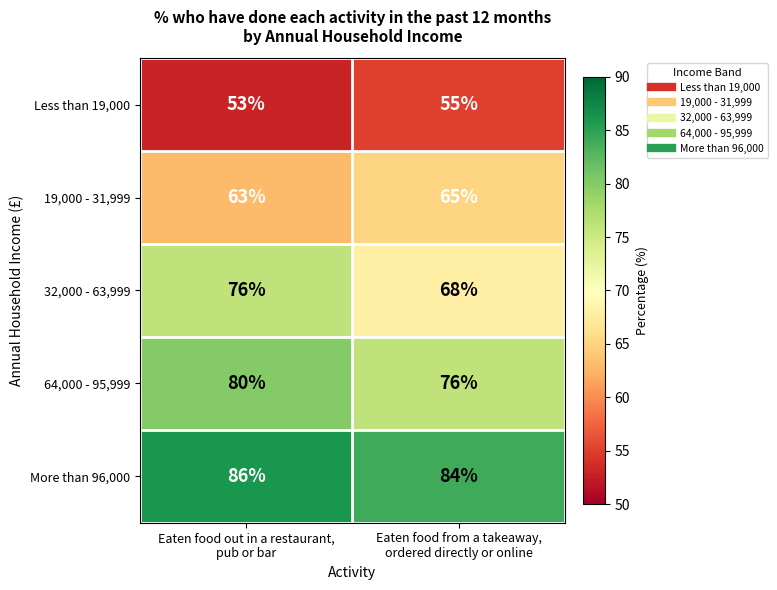

List the series in order of their peak value, lowest first.

Less than 19,000, 19,000 - 31,999, 32,000 - 63,999, 64,000 - 95,999, More than 96,000